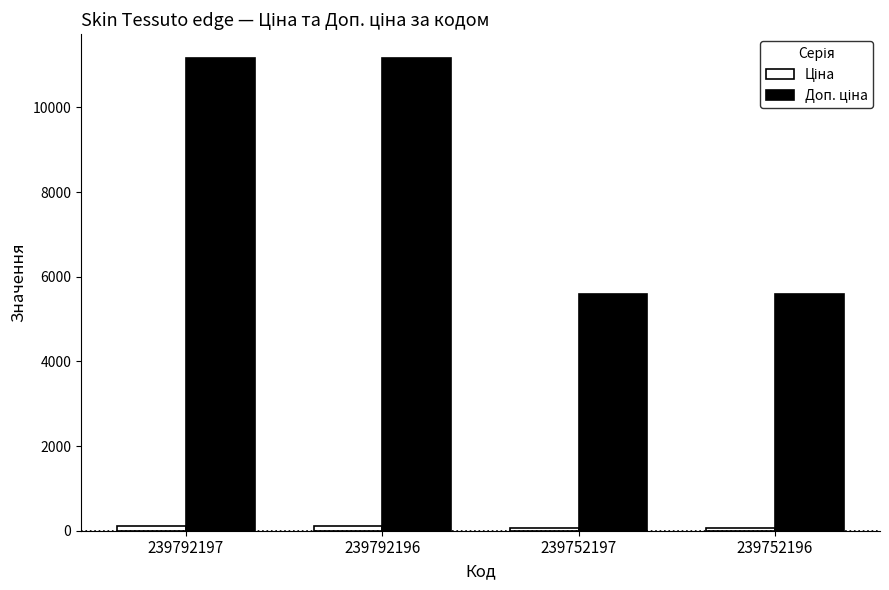

What is the maximum value shown in the chart?

11169.0